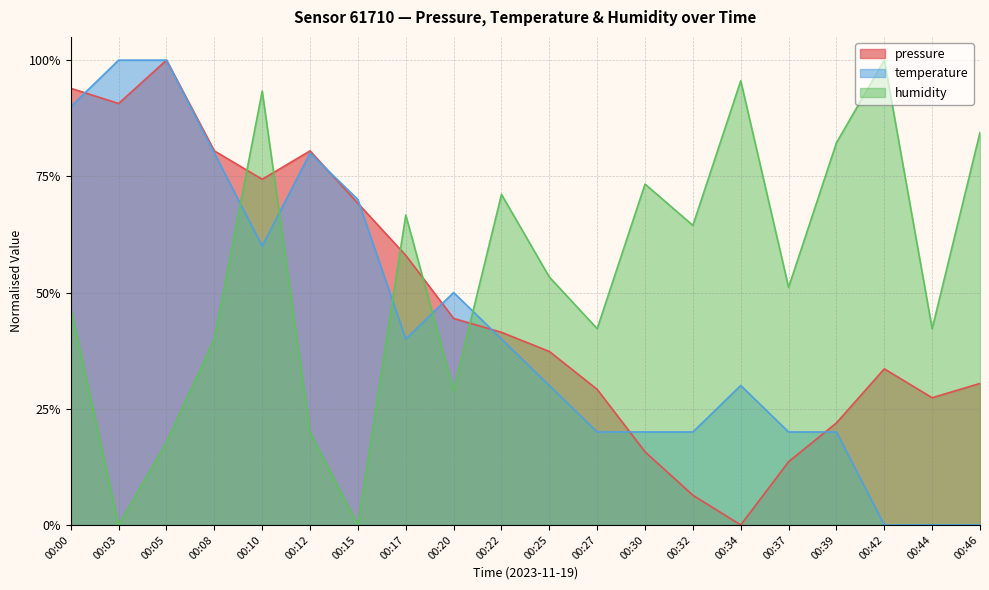

What is the value of the pressure point at the 11th from the left?

0.4